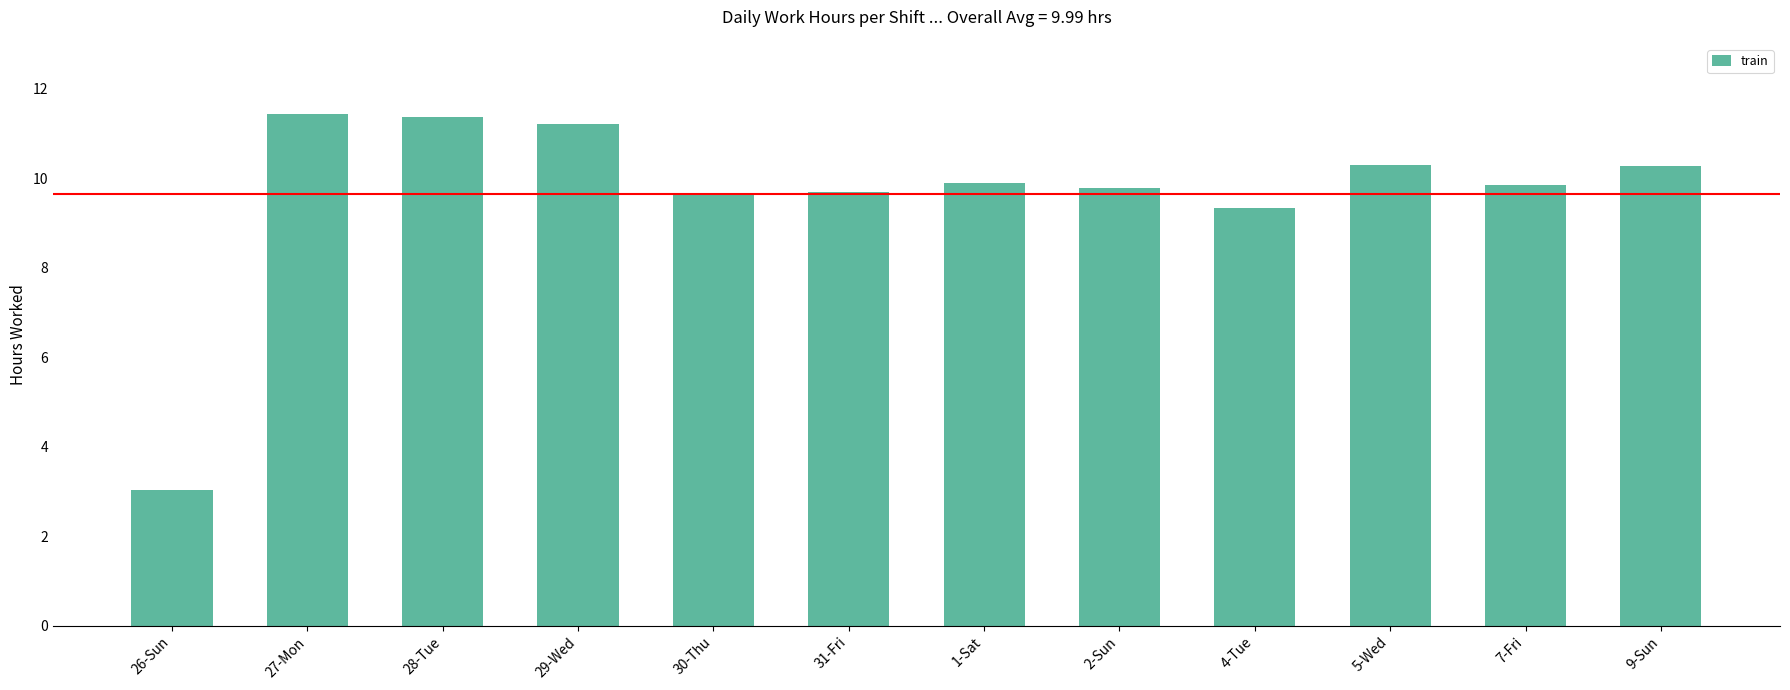

What is the maximum value shown in the chart?

11.4